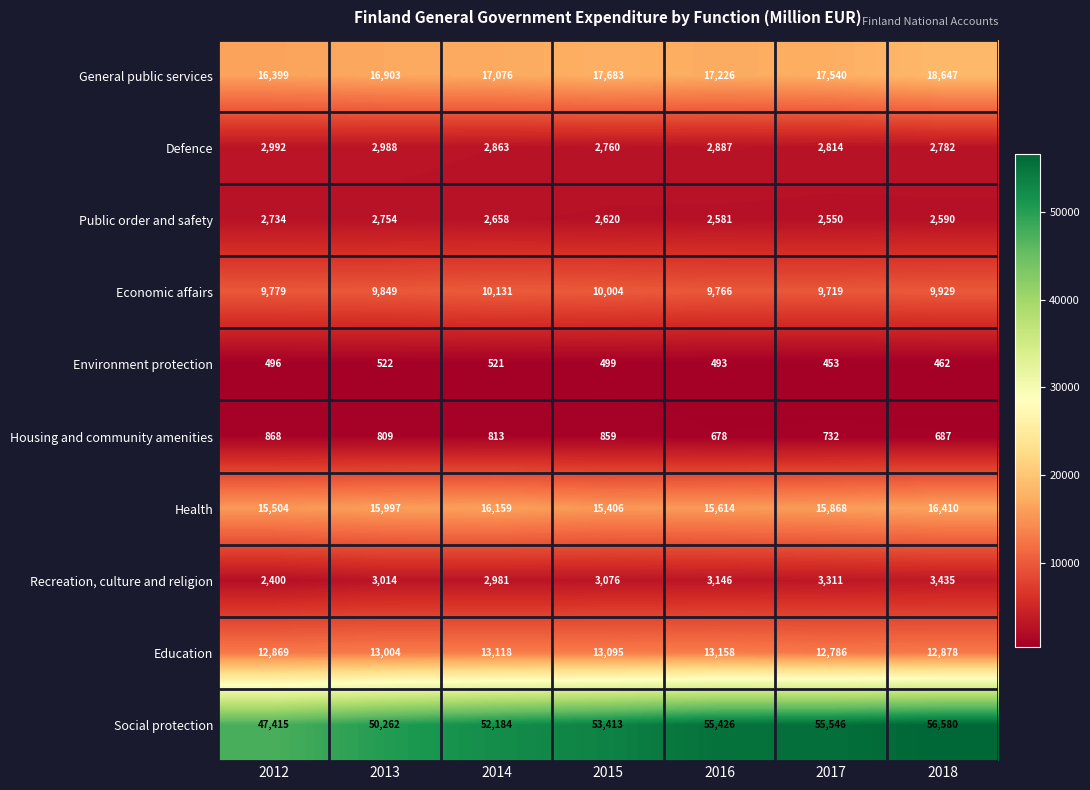

Which series has the largest total across all categories?

Social protection